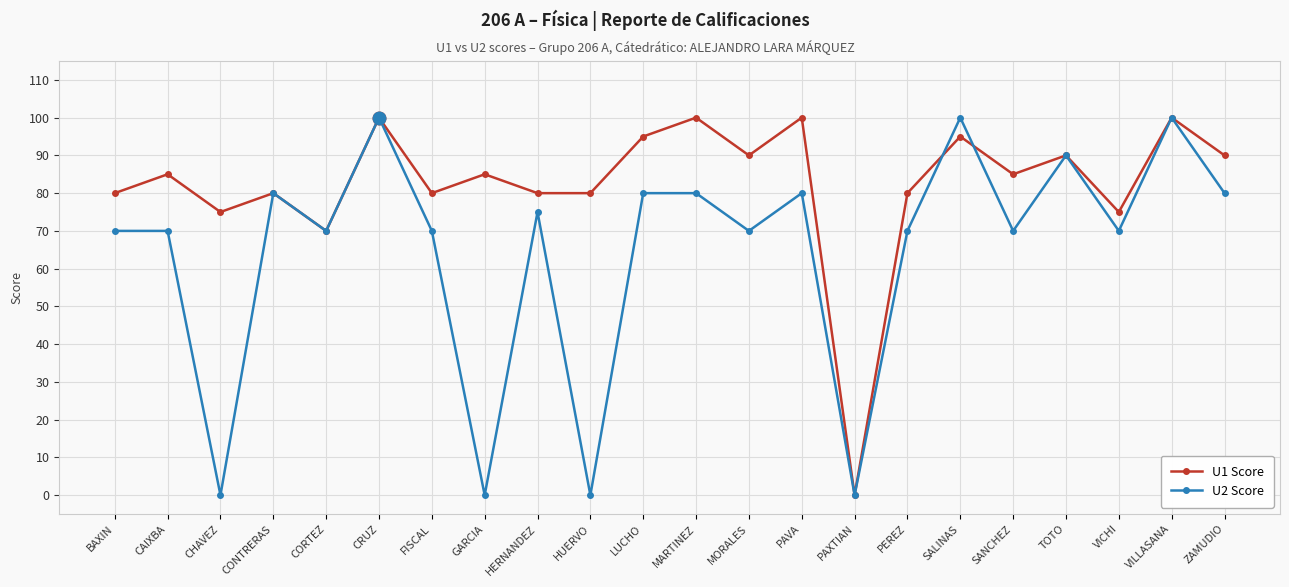

What is the spread (max minus min) of values at HERNANDEZ?

5